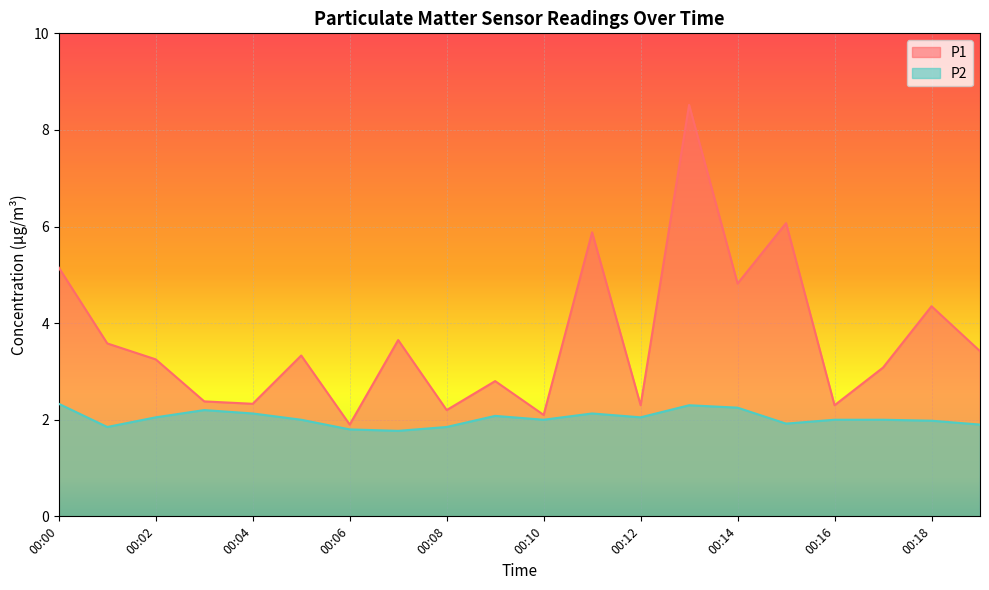

Reading left to right, what are all the values shown in this chart?

P1: 00:00=5.2	00:01=3.6	00:02=3.2	00:03=2.4	00:04=2.3	00:05=3.3	00:06=1.9	00:07=3.6	00:08=2.2	00:09=2.8	00:10=2.1	00:11=5.9	00:12=2.3	00:13=8.5	00:14=4.8	00:15=6.1	00:16=2.3	00:17=3.1	00:18=4.3	00:19=3.4
P2: 00:00=2.3	00:01=1.9	00:02=2.0	00:03=2.2	00:04=2.1	00:05=2.0	00:06=1.8	00:07=1.8	00:08=1.9	00:09=2.1	00:10=2.0	00:11=2.1	00:12=2.0	00:13=2.3	00:14=2.2	00:15=1.9	00:16=2.0	00:17=2.0	00:18=2.0	00:19=1.9